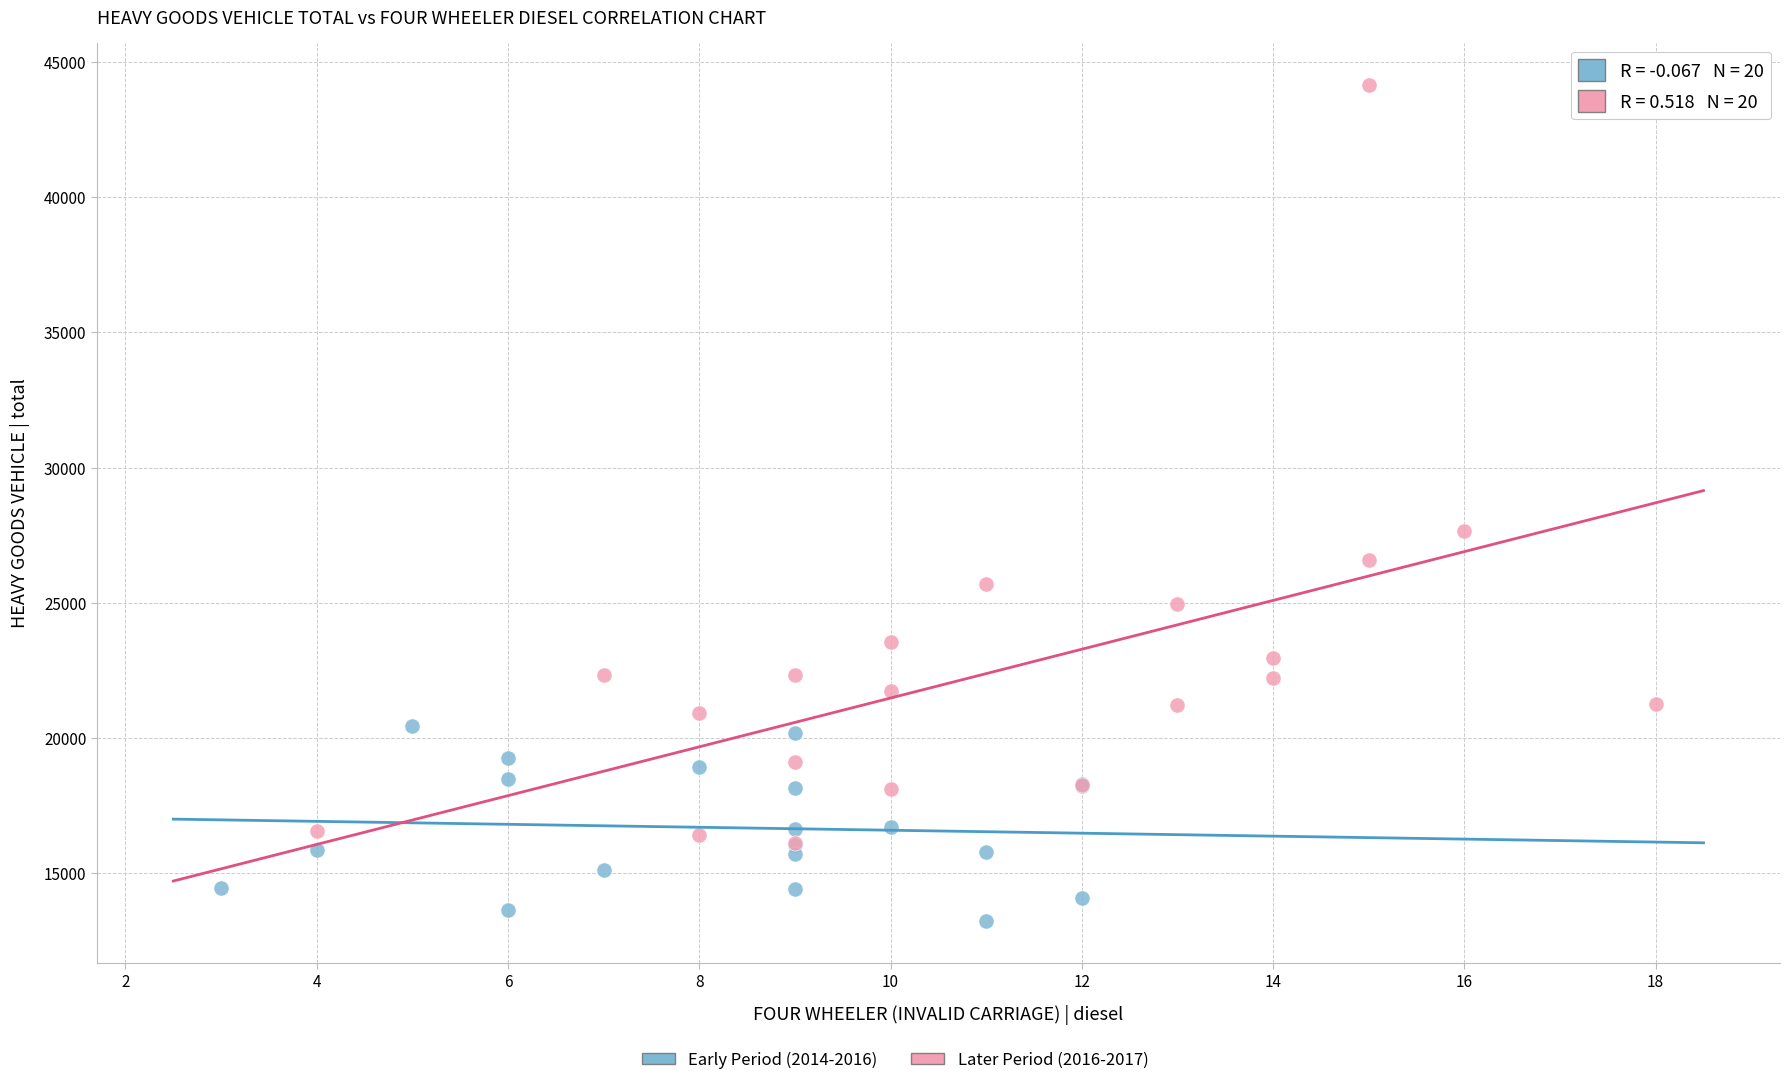

Which series contains the highest Y value?

Later Period (2016-2017)